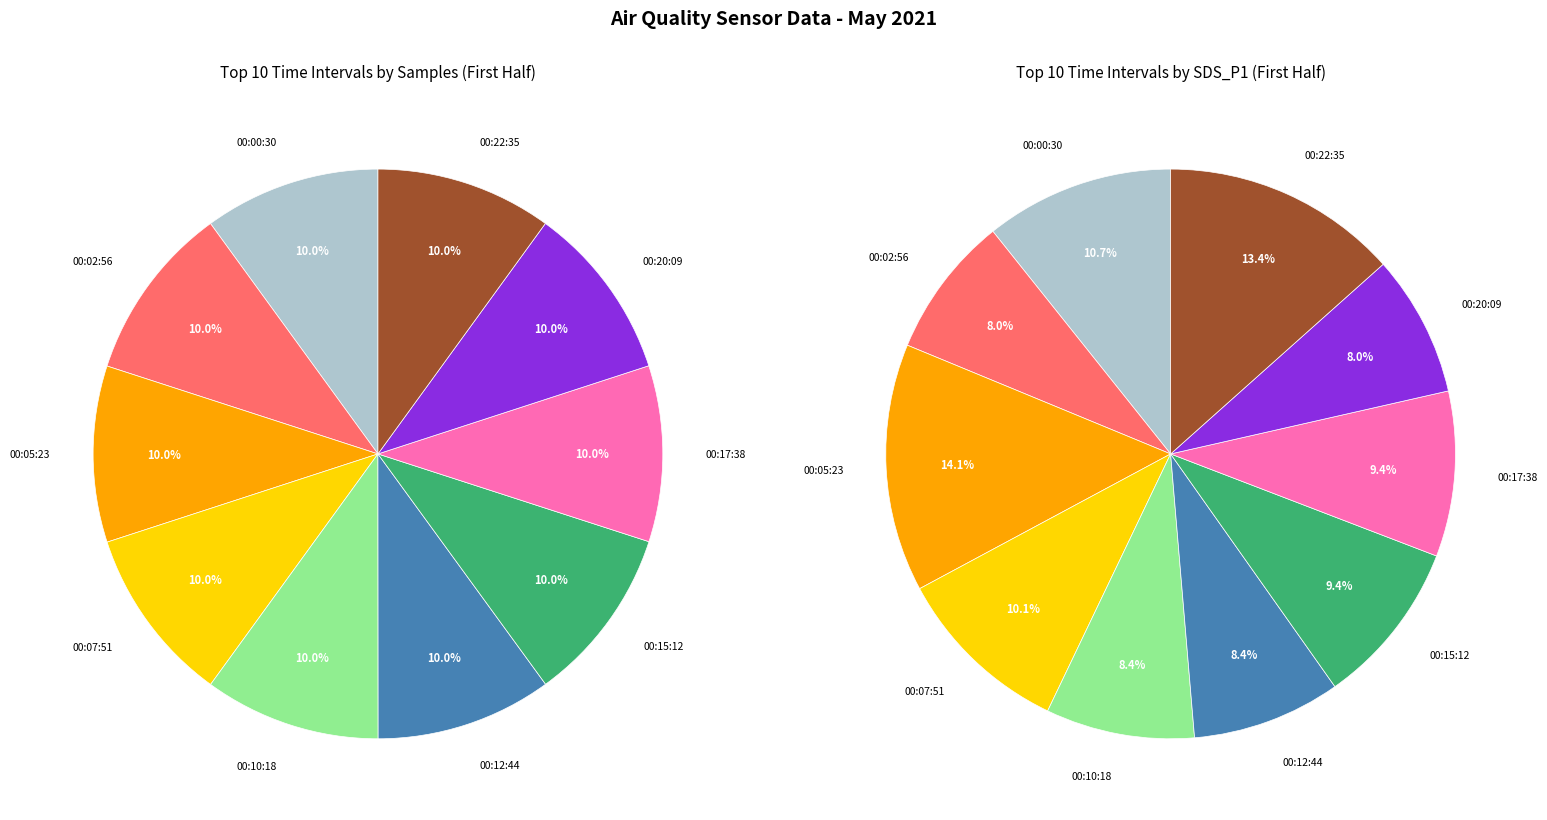

Do 00:02:56 and 00:17:38 together represent more than half of the pie?

No